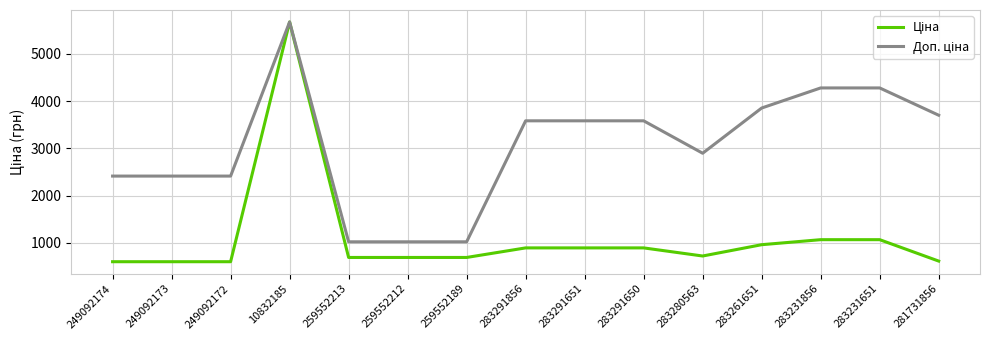

At which category is the sum across all series the highest?

10832185